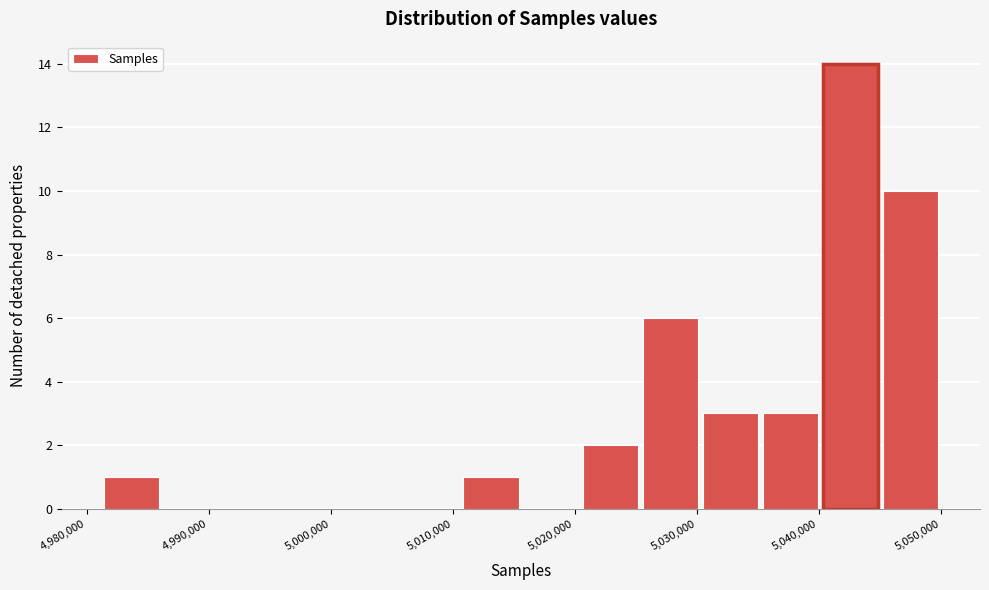

What is the height of the bar covering 5045000 to 5050000 on the x-axis? Neither the bar edges nor the heights are printed on the chart, so give them approximately, as read against the axes.

10